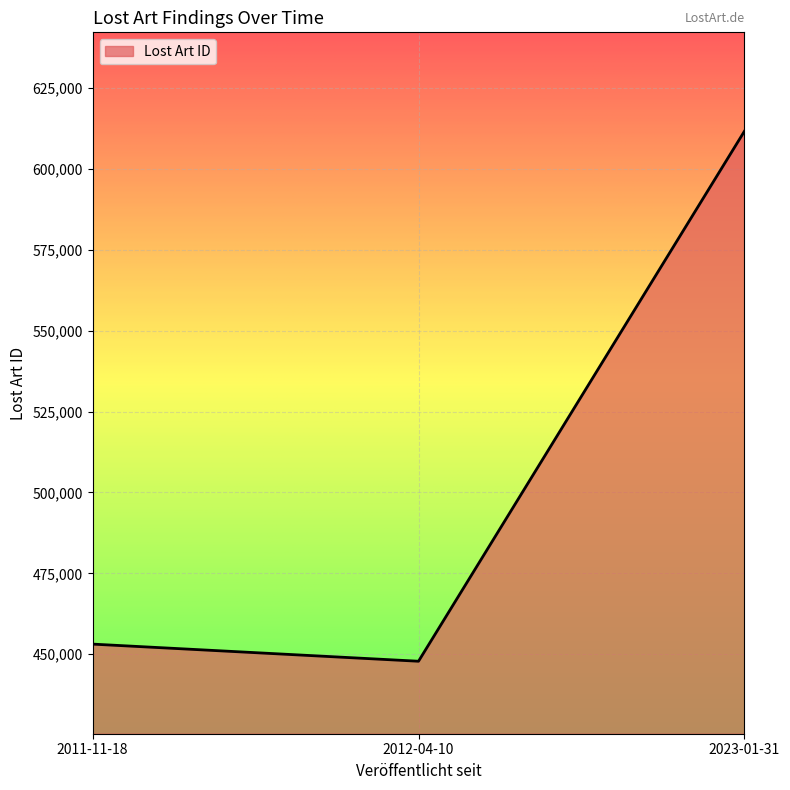

What value does the data have at 2011-11-18, to the nearest 10?

453150